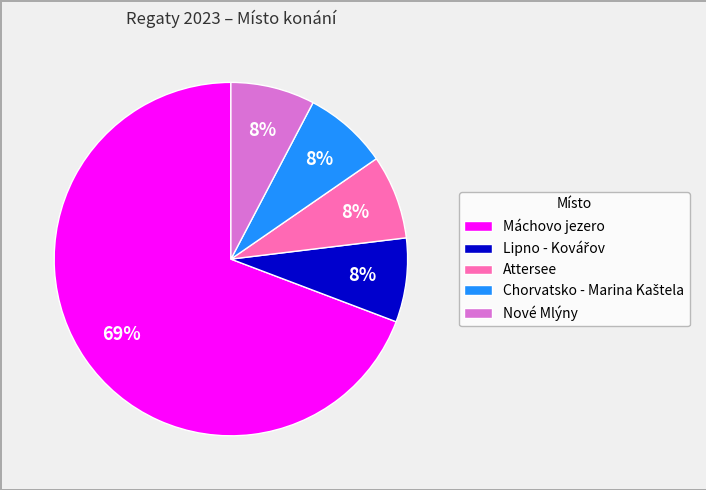

How many slices are in this pie chart?

5